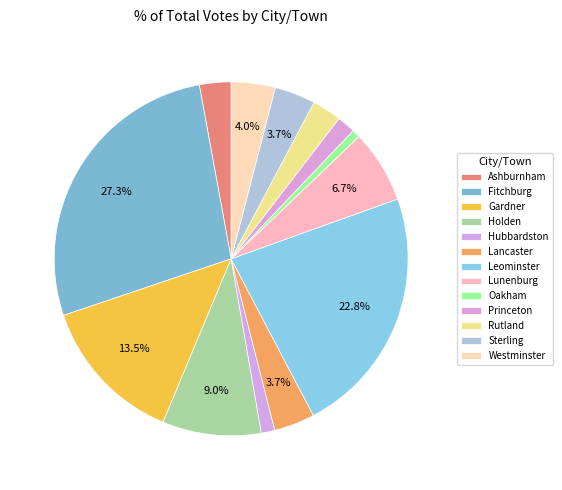

How many slices are in this pie chart?

13